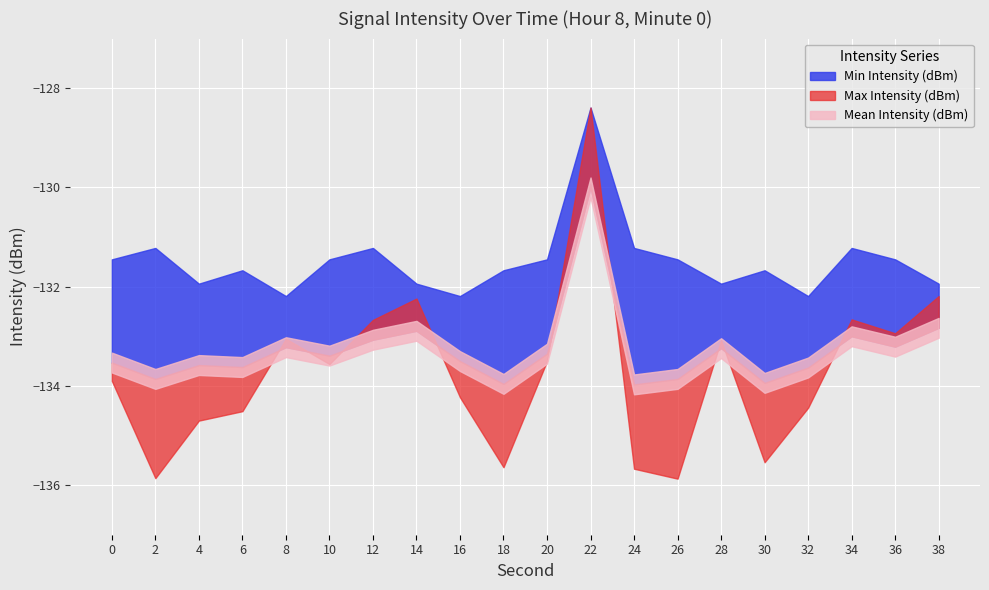

What is the difference between the second highest and minimum values in the Mean Intensity (dBm) series?

1.1